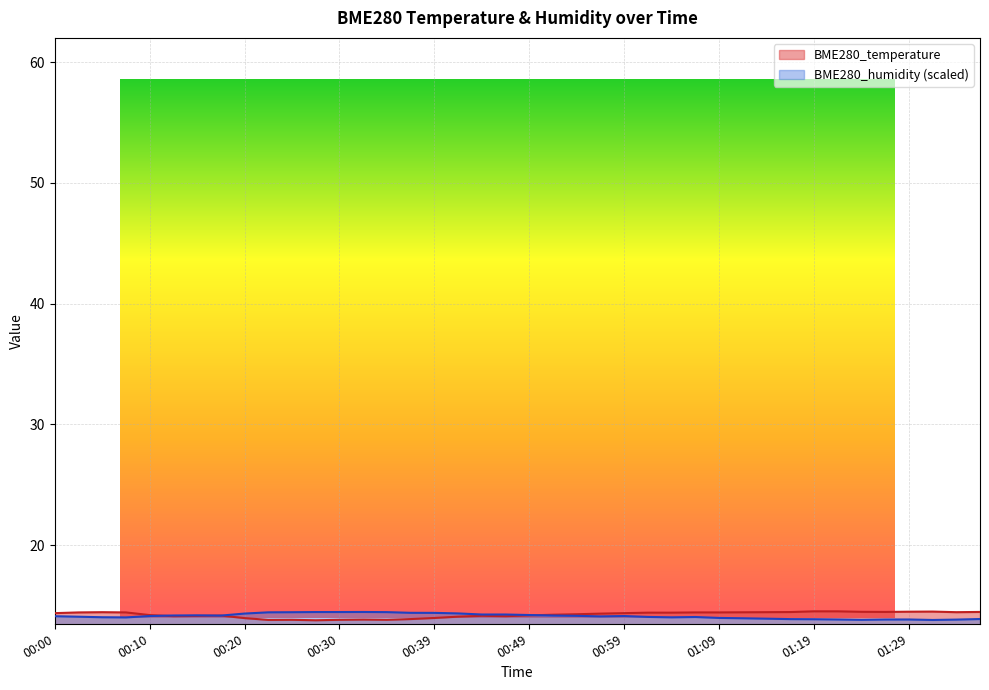

How many lines are shown in the chart?

2